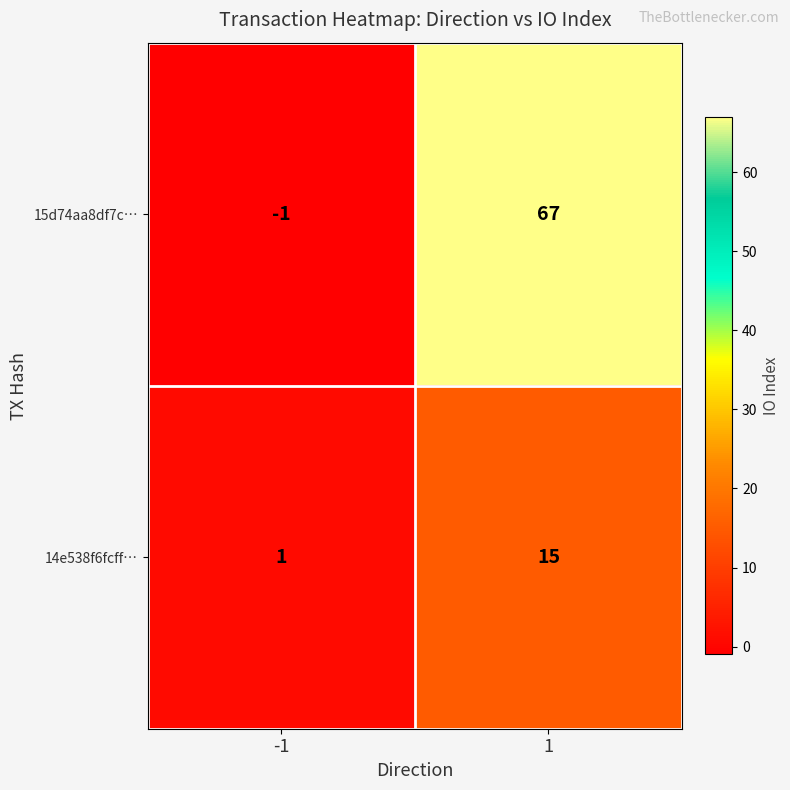

The 15d74aa8df7c… series shows 67 at 1. True or false?

True